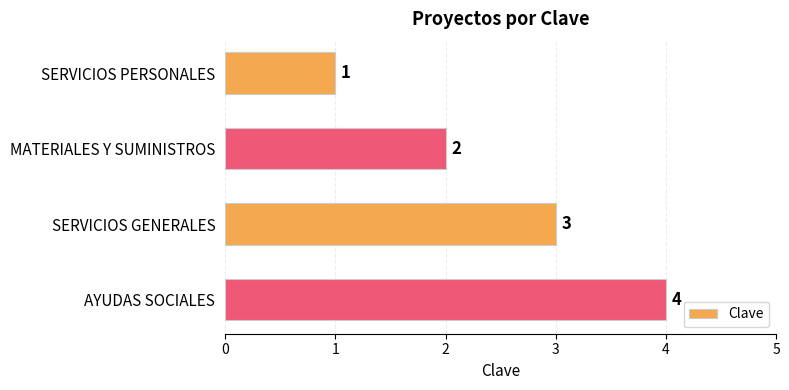

Does the chart contain any negative values?

No